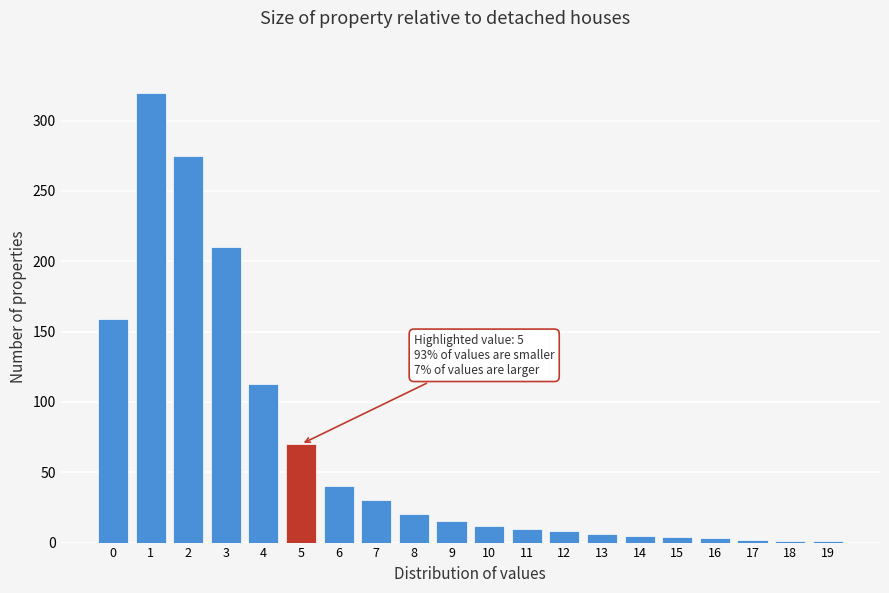

What is the maximum value shown in the chart?

320